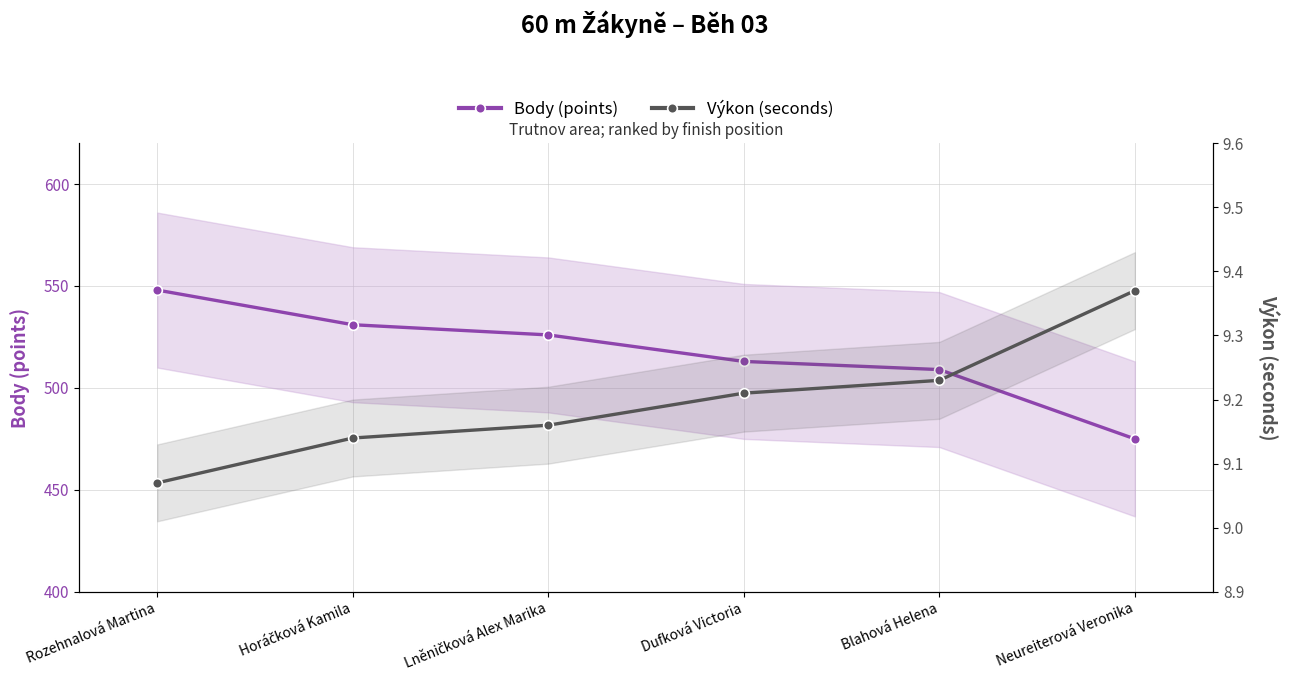

What value does the Výkon (seconds) series have at Blahová Helena?

9.2